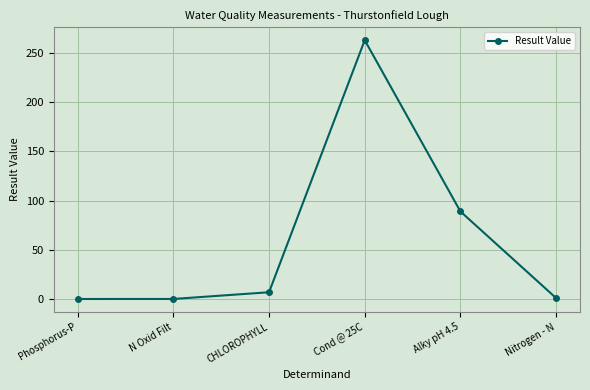

Where is the first local maximum?

Cond @ 25C